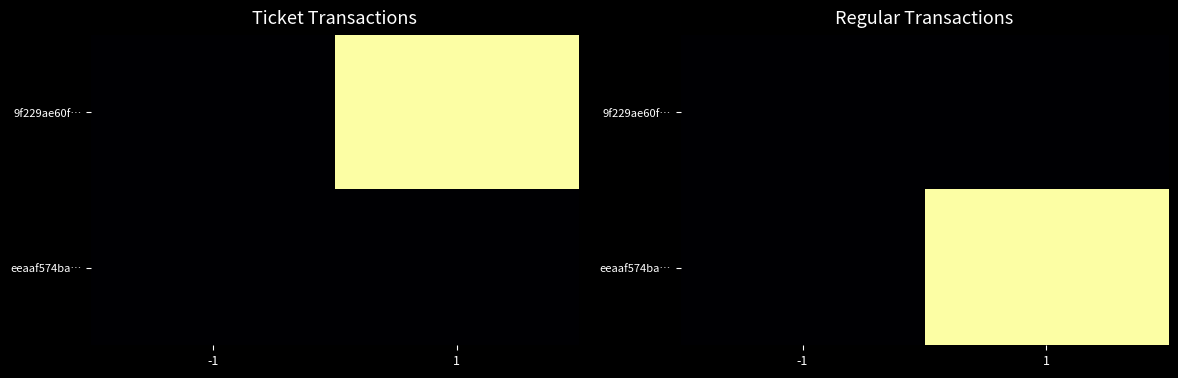

Between 1 and -1, which is larger?

1